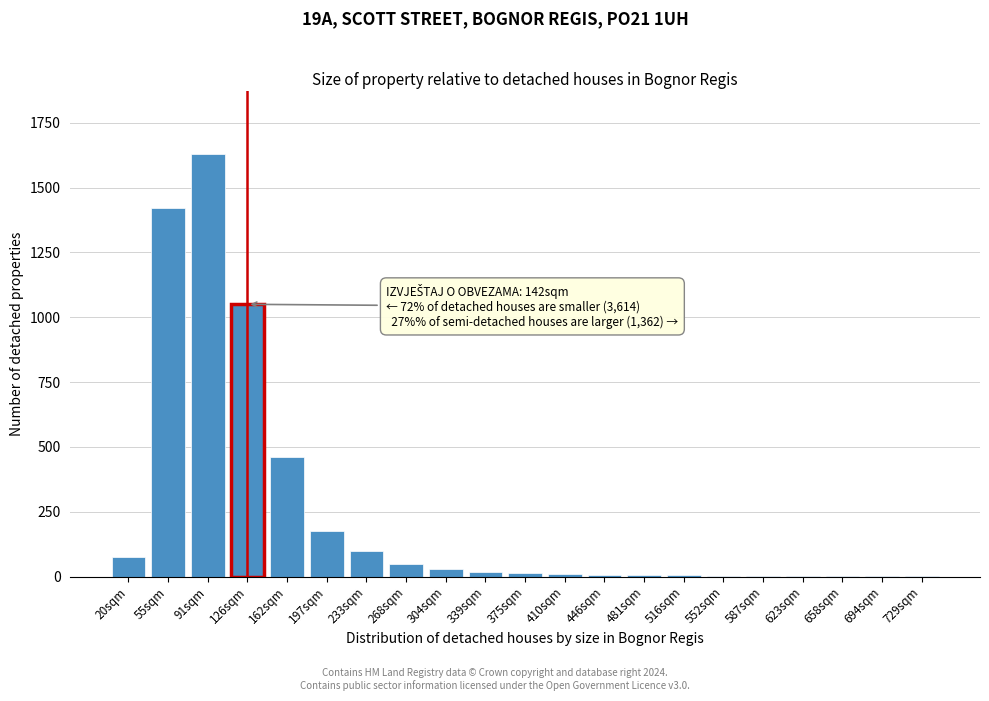

What is the sum of all values?

5051